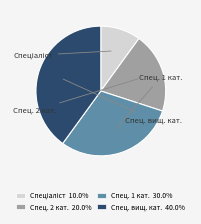

To the nearest percent, what is the average slice percentage?

25%